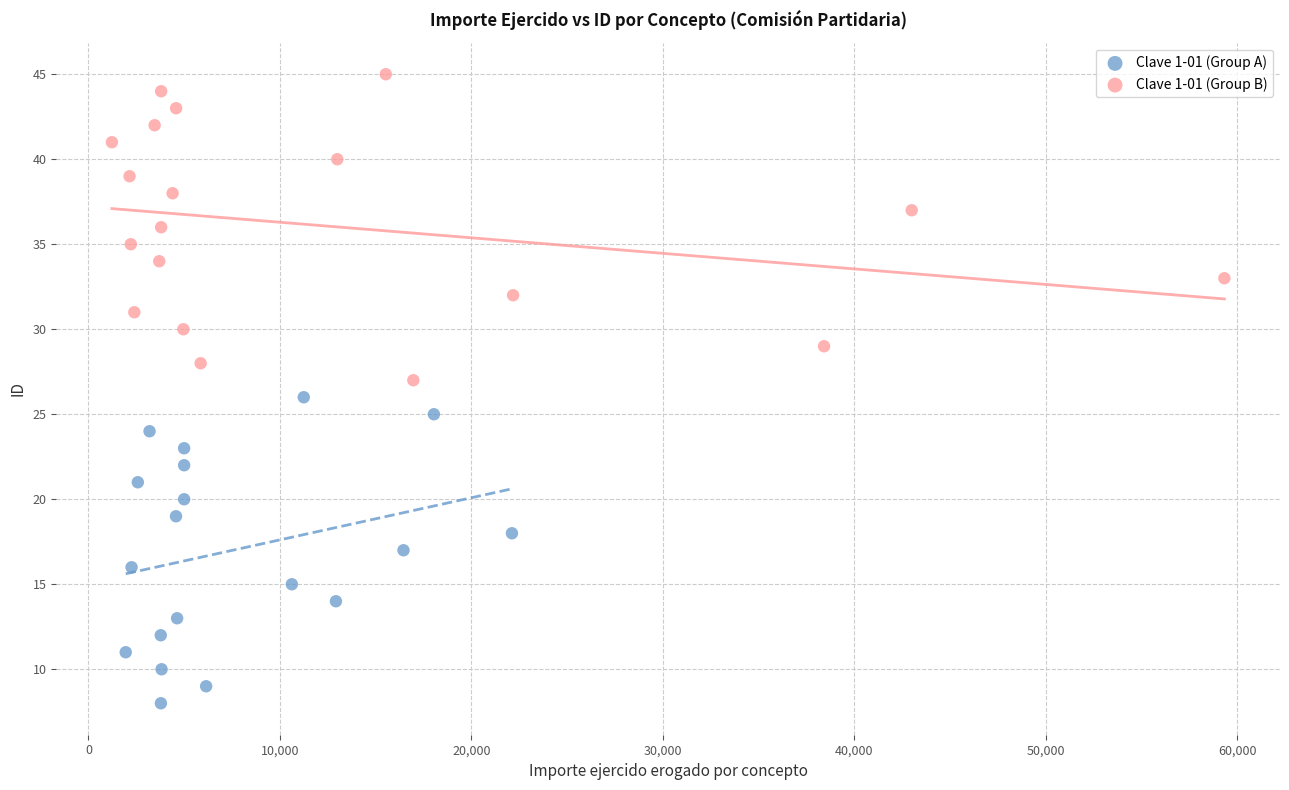

Which series contains the highest Y value?

Clave 1-01 (Group B)